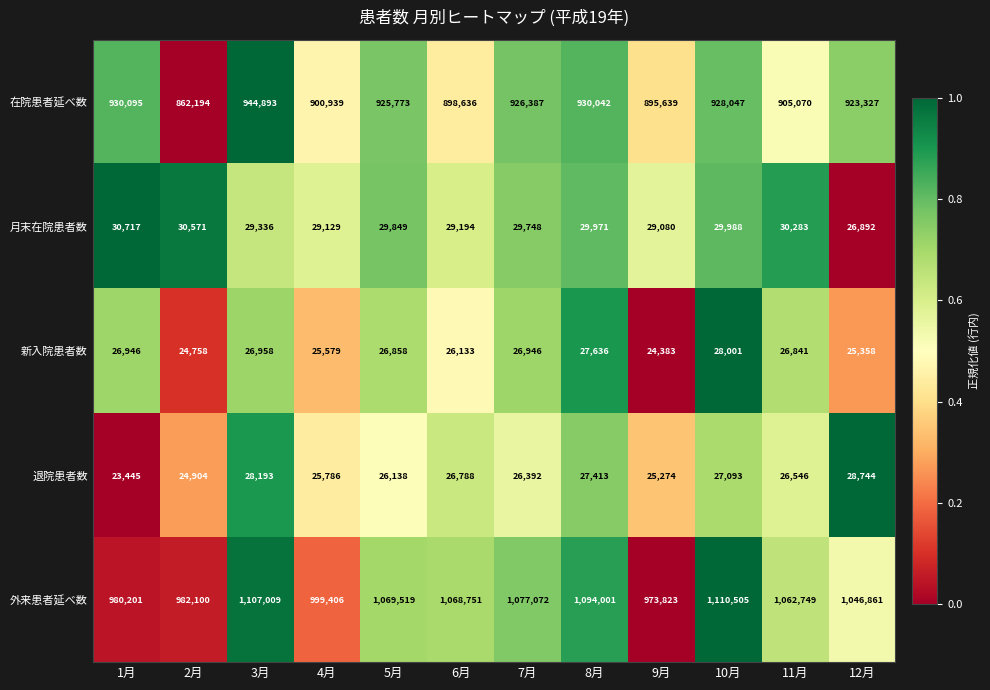

What is the minimum value for 退院患者数?

23445